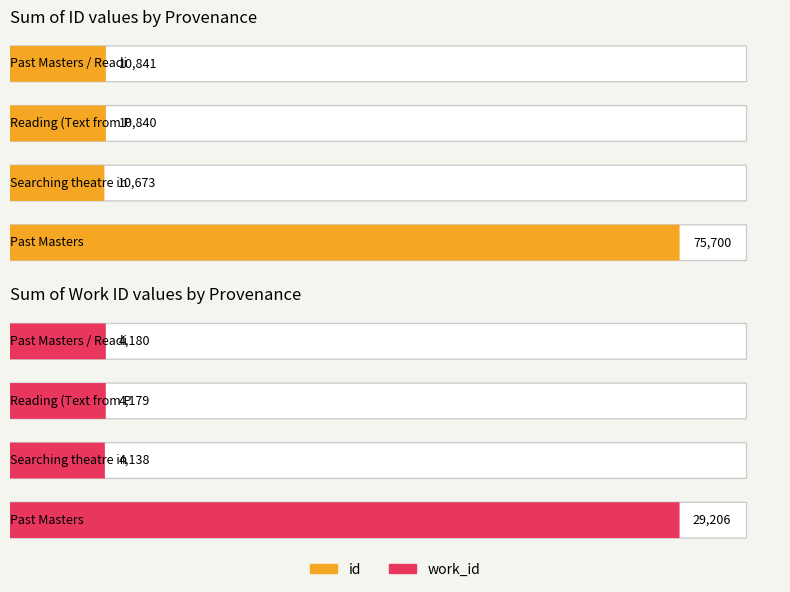

True or false: work_id has a value of 1004 at Searching theatre in Past Masters.

False